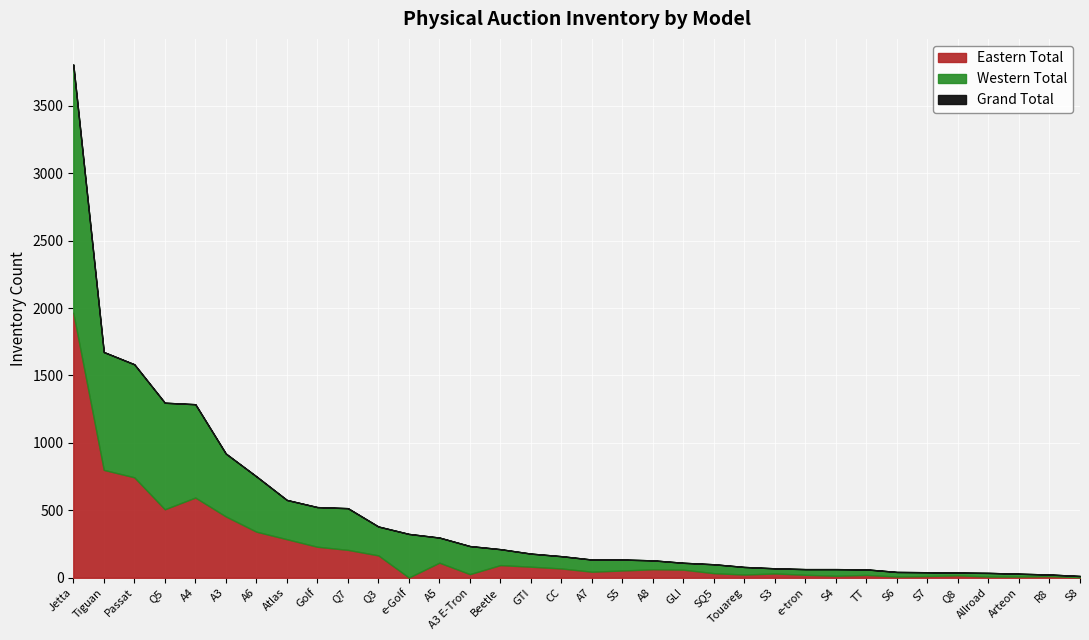

Reading left to right, transcribe all the data shown in this chart.

Eastern Total: Jetta=1966	Tiguan=800	Passat=745	Q5=508	A4=595	A3=455	A6=342	Atlas=286	Golf=230	Q7=207	Q3=166	e-Golf=2	A5=112	A3 E-Tron=27	Beetle=94	GTI=82	CC=69	A7=45	S5=54	A8=63	GLI=60	SQ5=34	Touareg=24	S3=32	e-tron=22	S4=15	TT=21	S6=9	S7=13	Q8=18	Allroad=9	Arteon=9	R8=12	S8=4
Western Total: Jetta=1840	Tiguan=874	Passat=838	Q5=790	A4=692	A3=466	A6=410	Atlas=291	Golf=294	Q7=309	Q3=214	e-Golf=323	A5=186	A3 E-Tron=208	Beetle=118	GTI=97	CC=91	A7=90	S5=81	A8=66	GLI=51	SQ5=66	Touareg=56	S3=38	e-tron=42	S4=49	TT=41	S6=34	S7=28	Q8=20	Allroad=27	Arteon=21	R8=12	S8=9
Grand Total: Jetta=3806	Tiguan=1674	Passat=1583	Q5=1298	A4=1287	A3=921	A6=752	Atlas=577	Golf=524	Q7=516	Q3=380	e-Golf=325	A5=298	A3 E-Tron=235	Beetle=212	GTI=179	CC=160	A7=135	S5=135	A8=129	GLI=111	SQ5=100	Touareg=80	S3=70	e-tron=64	S4=64	TT=62	S6=43	S7=41	Q8=38	Allroad=36	Arteon=30	R8=24	S8=13